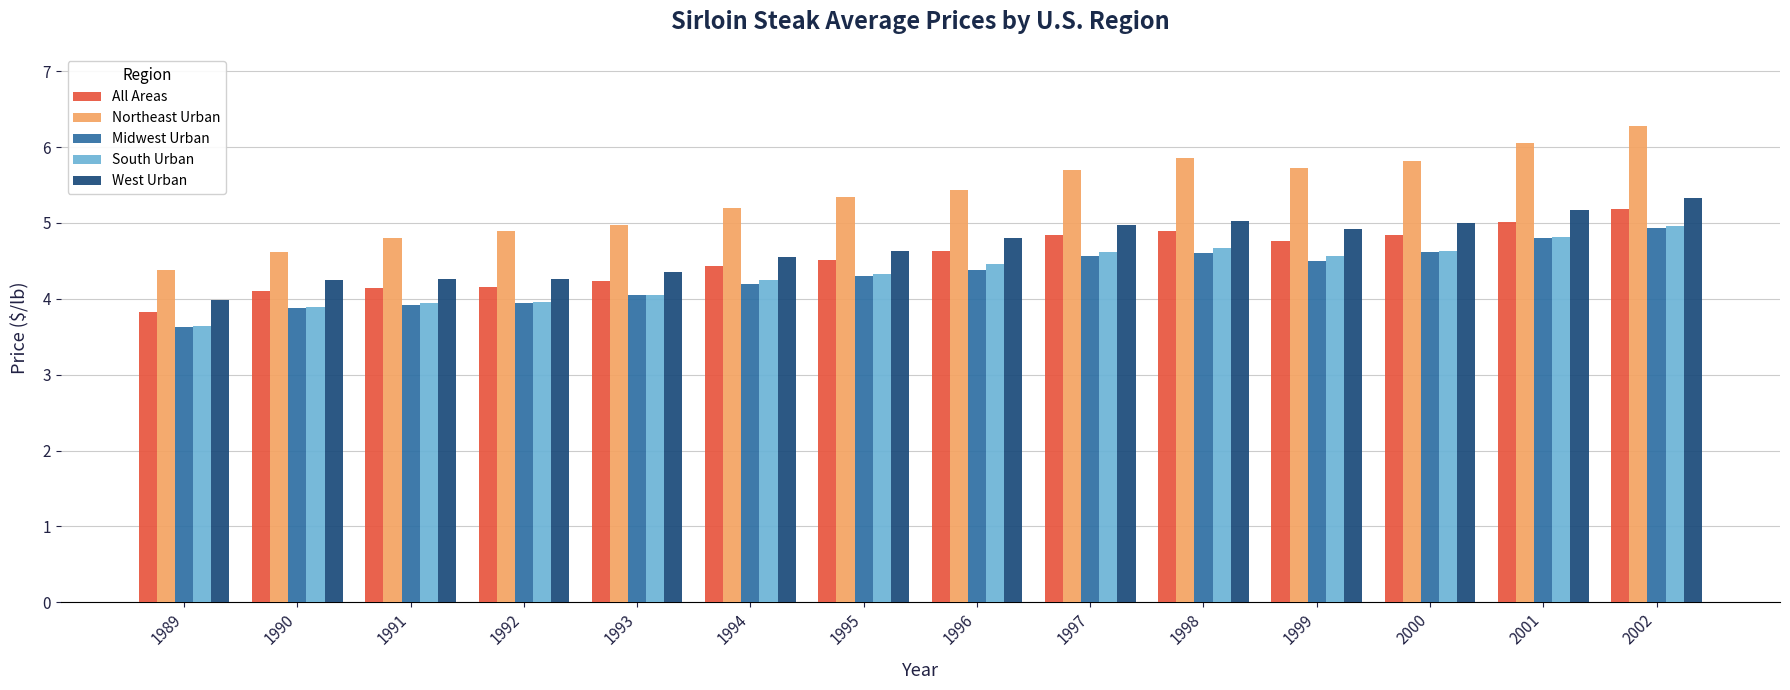

Count the number of categories in the chart.

14